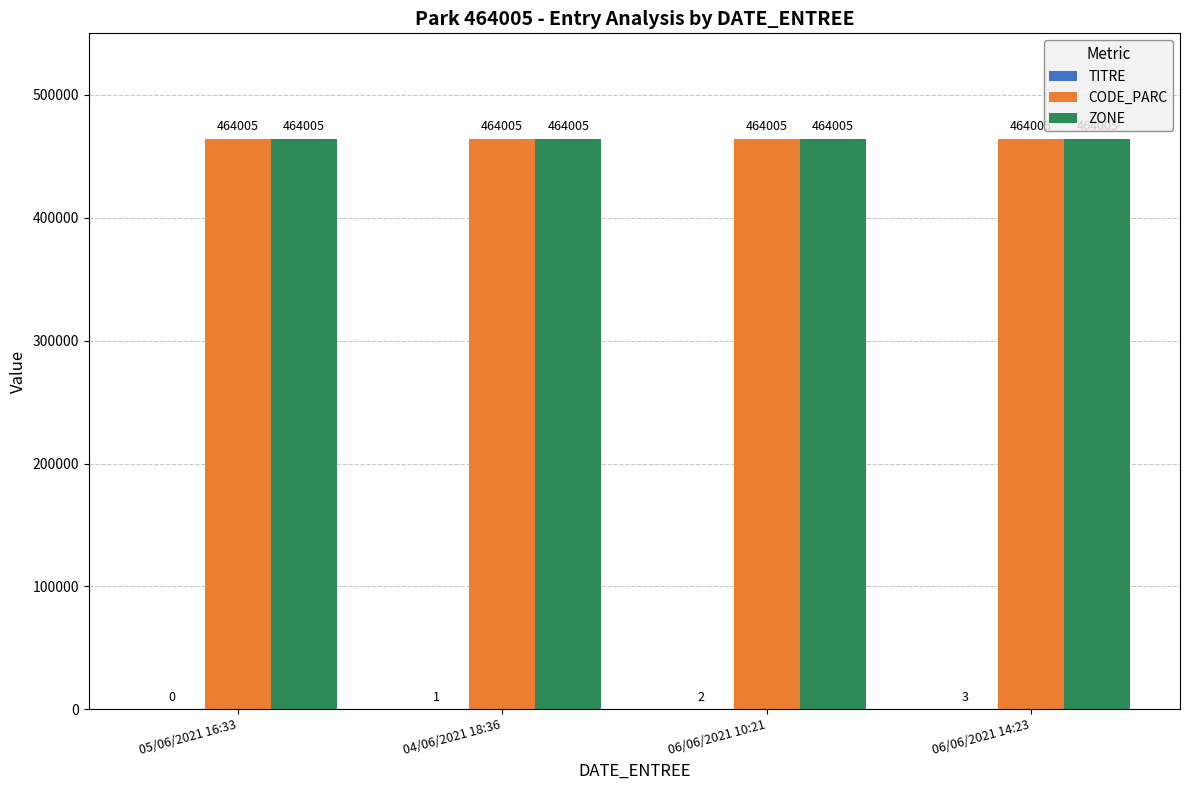

Is it true that ZONE equals 464005 at 06/06/2021 10:21?

True